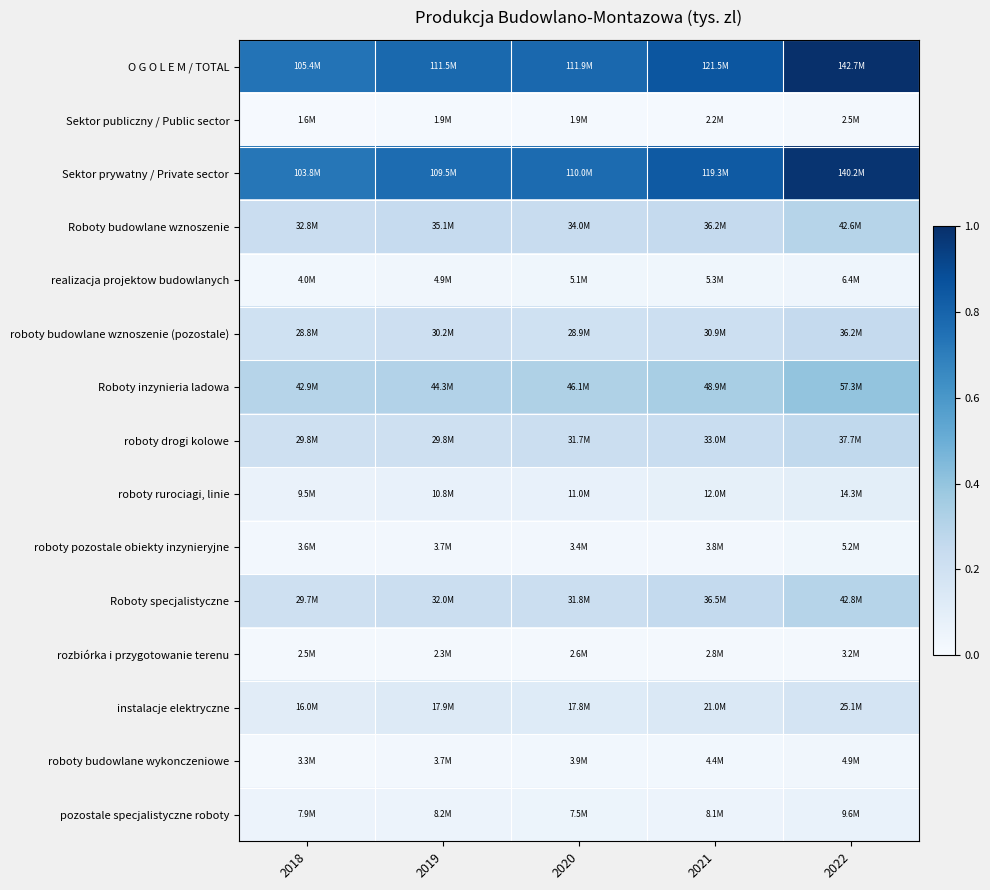

Which series has the largest total across all categories?

O G O L E M / TOTAL